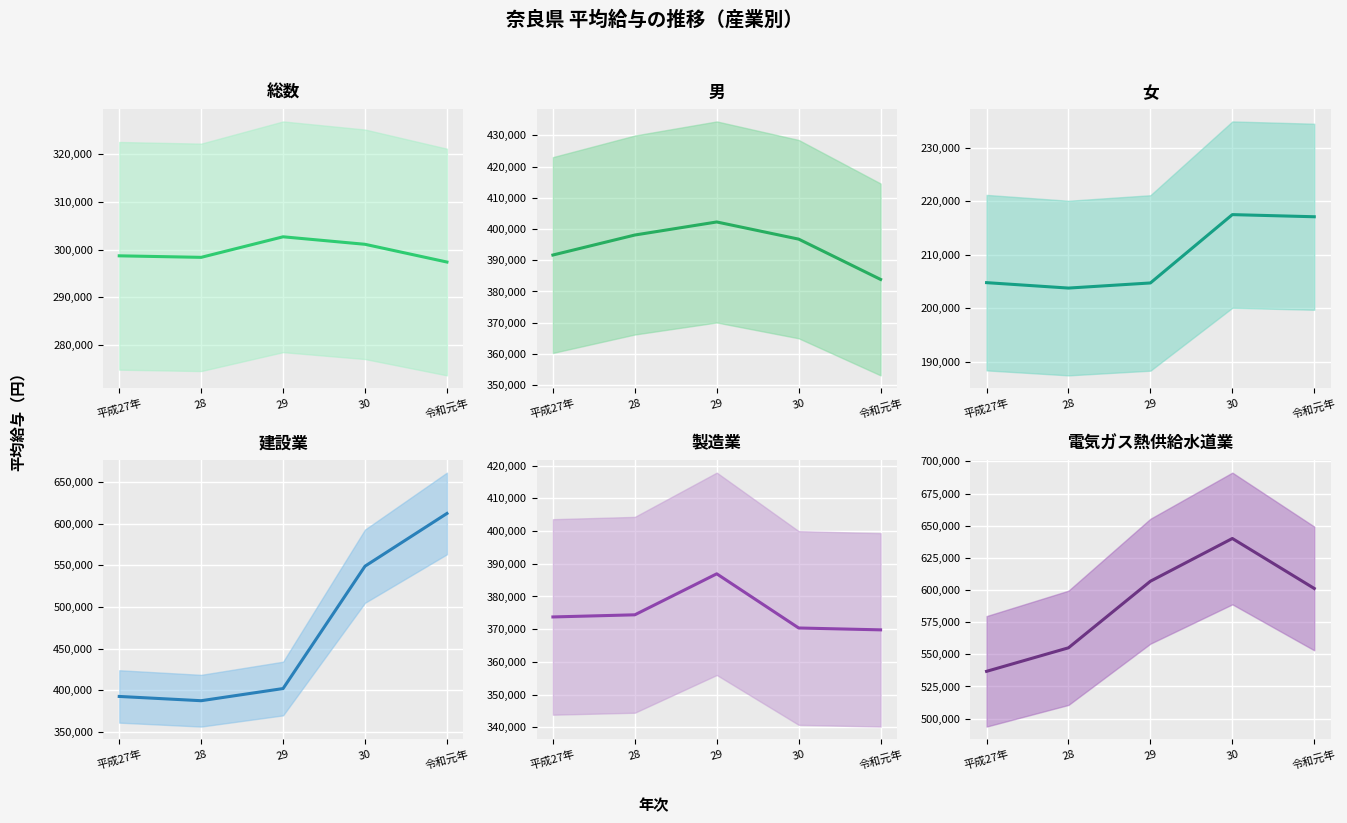

What is the sum of the 女 values at 平成27年 and 28?

408583